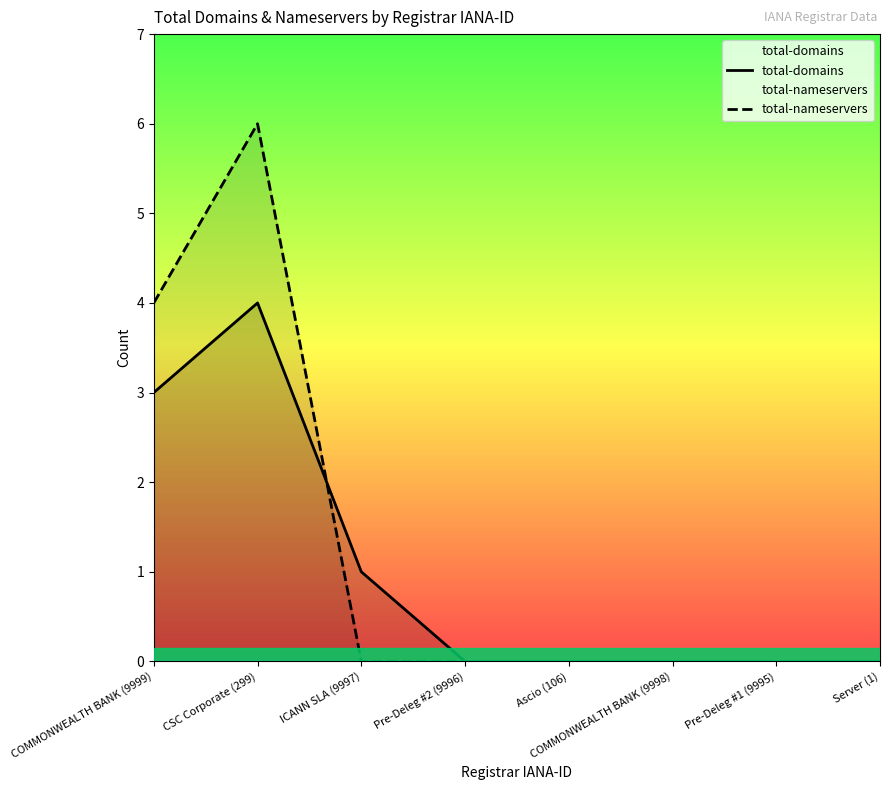

Count the number of data series in this chart.

2